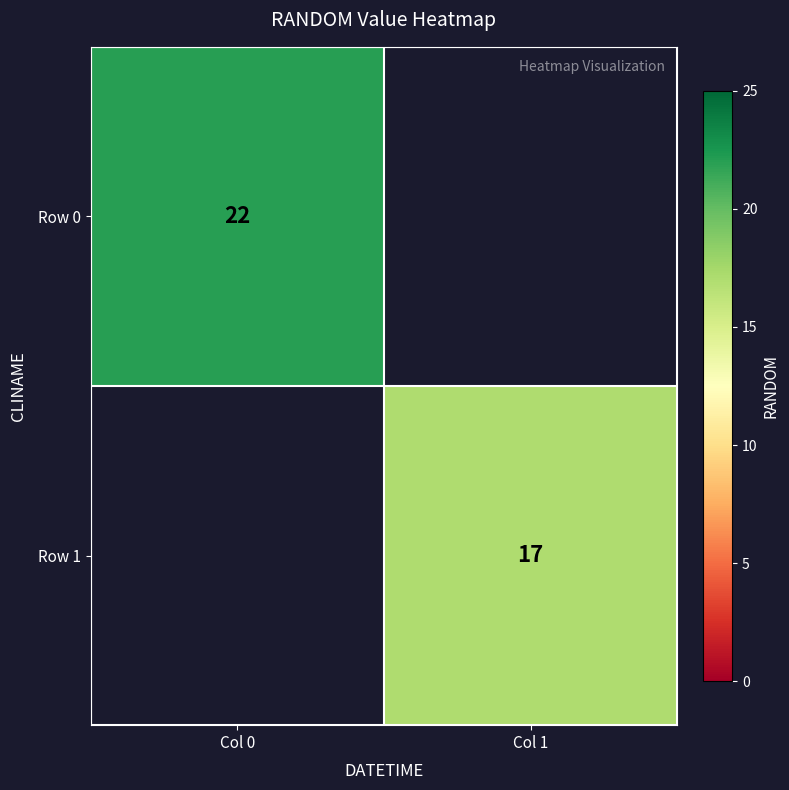

True or false: Row 1 has a value of 30 at Col 1.

False